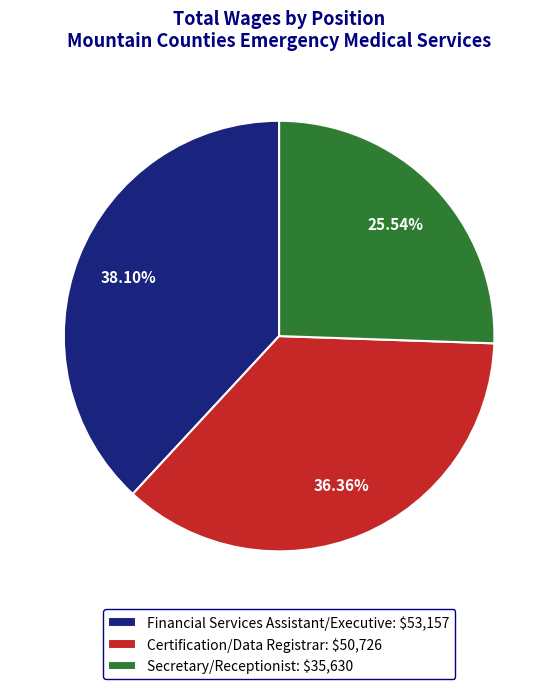

Does Financial Services Assistant/Executive: $53,157 represent more than half of the total?

No